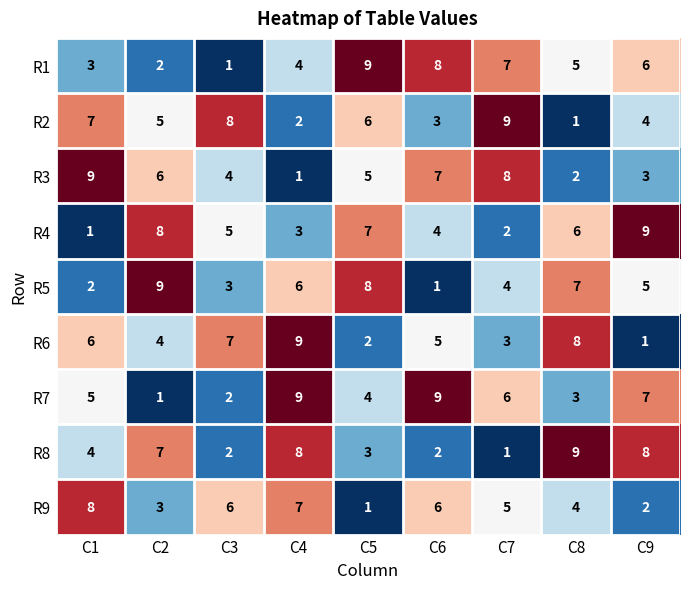

What is the total value across all series at C4?

49